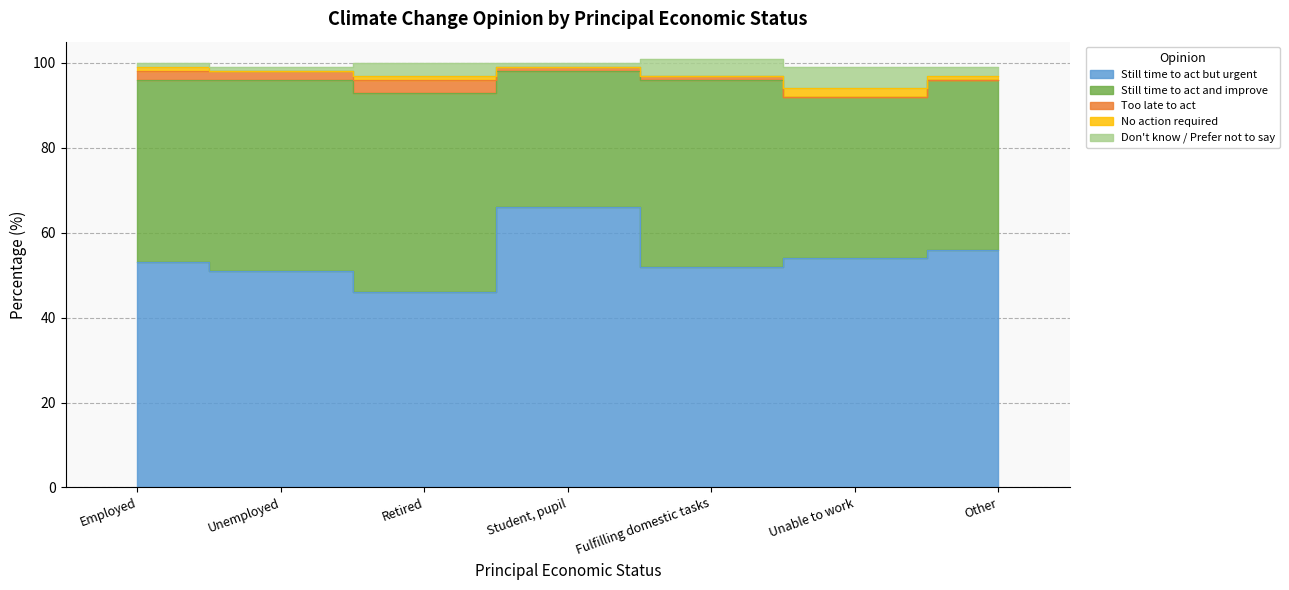

Where do Still time to act but urgent and Still time to act and improve first cross each other?

Unemployed and Retired